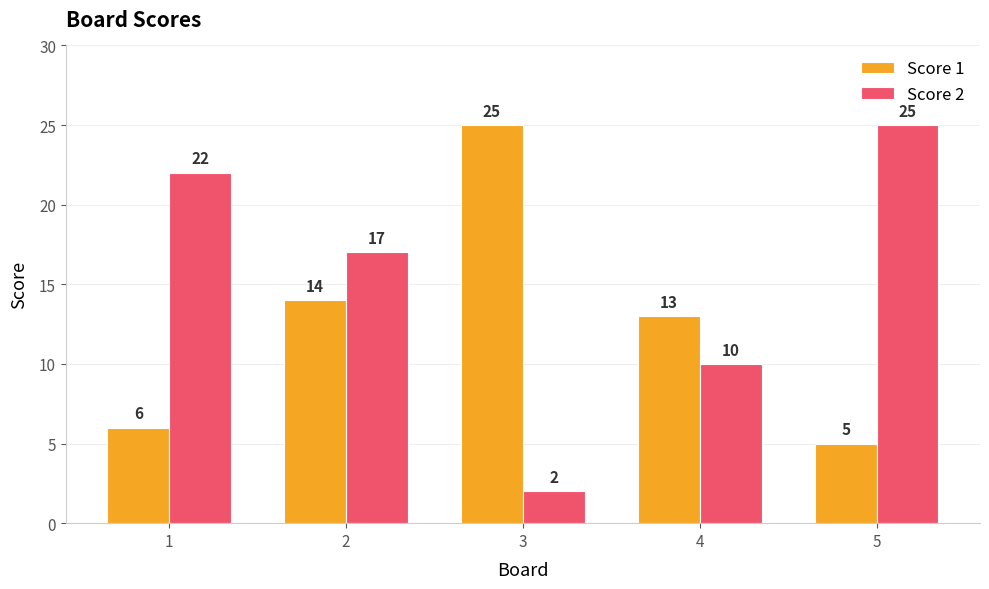

What is the difference between the maximum and minimum values in the Score 2 series?

23